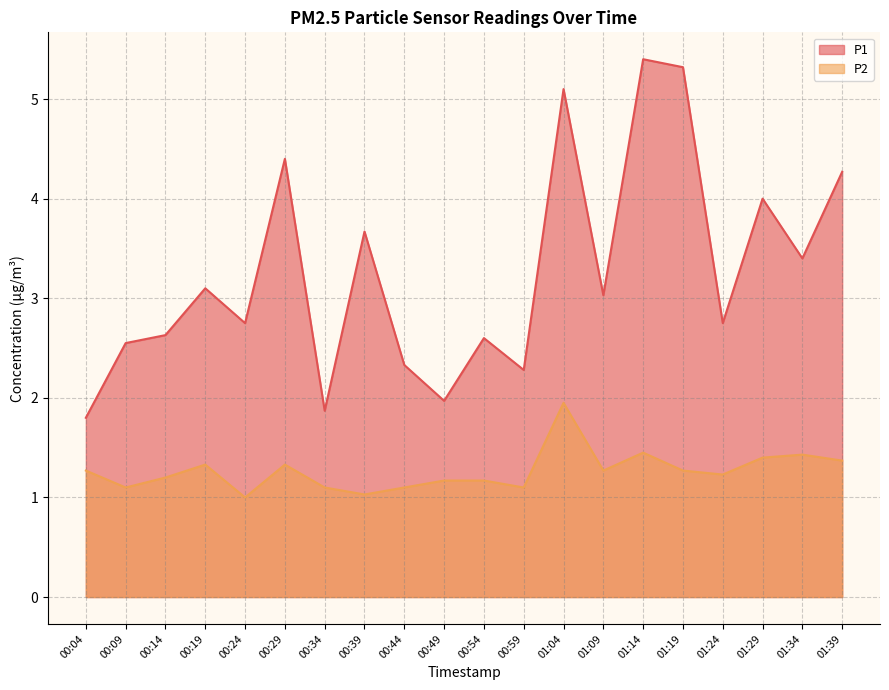

What is the difference between the maximum and minimum values in the P2 series?

0.9